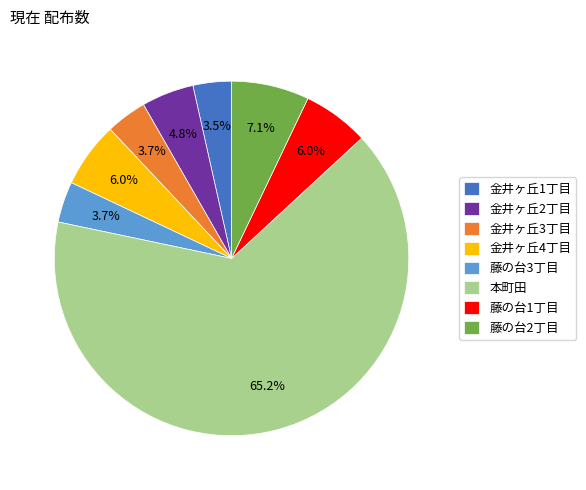

What percentage is the 藤の台2丁目 slice, to the nearest percent?

7%